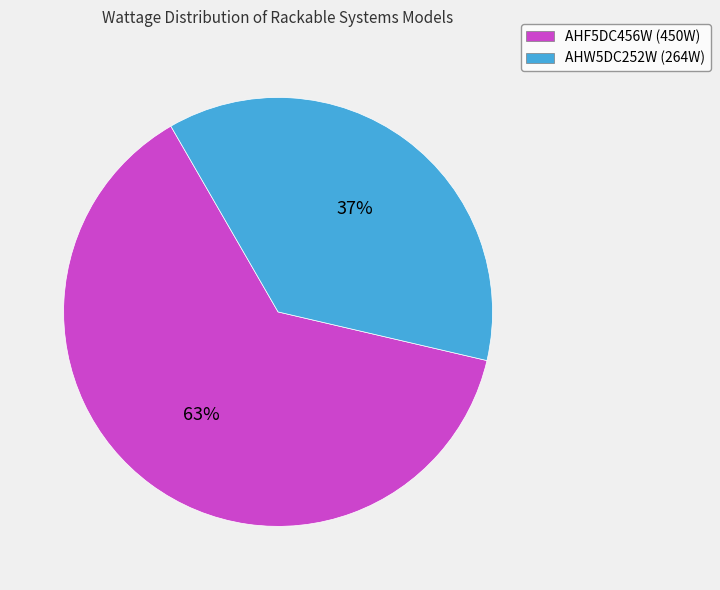

True or false: AHW5DC252W accounts for 43% of the total.

False